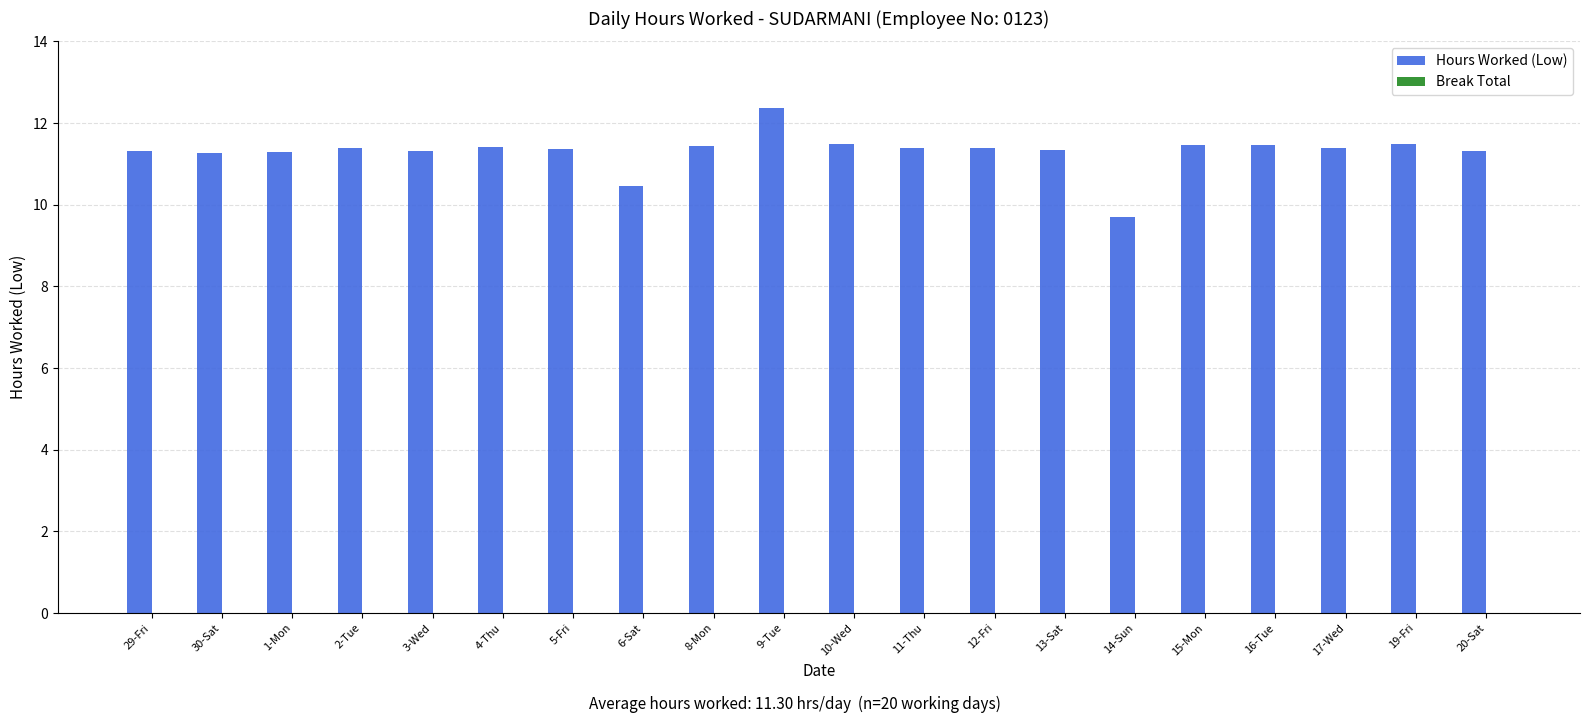

Approximately how many times larger is the value at 16-Tue compared to 2-Tue?

1.0